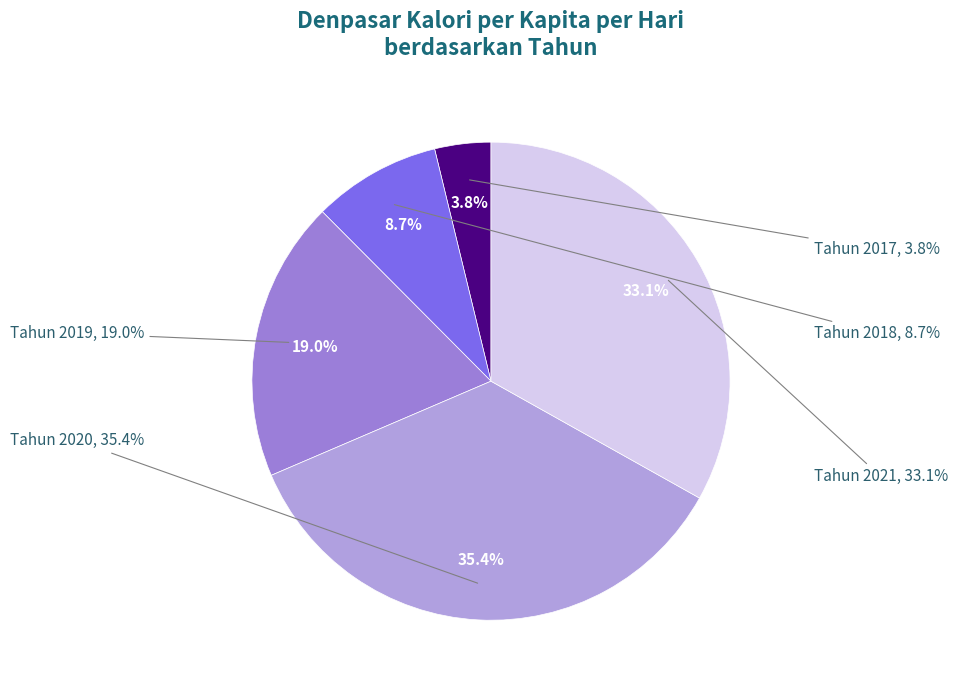

To the nearest percent, what is the combined percentage of 2020 and 2021?

69%